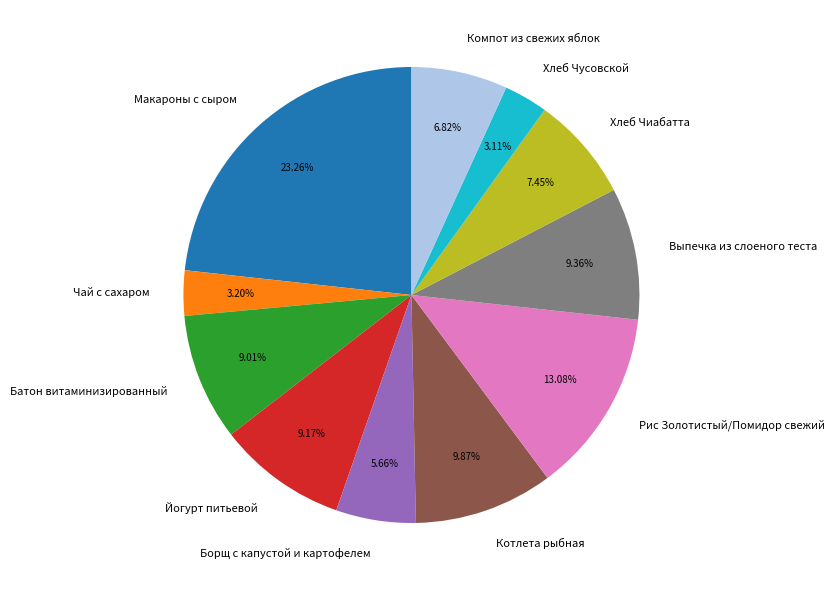

To the nearest percent, what percentage of the pie is Чай с сахаром?

3%